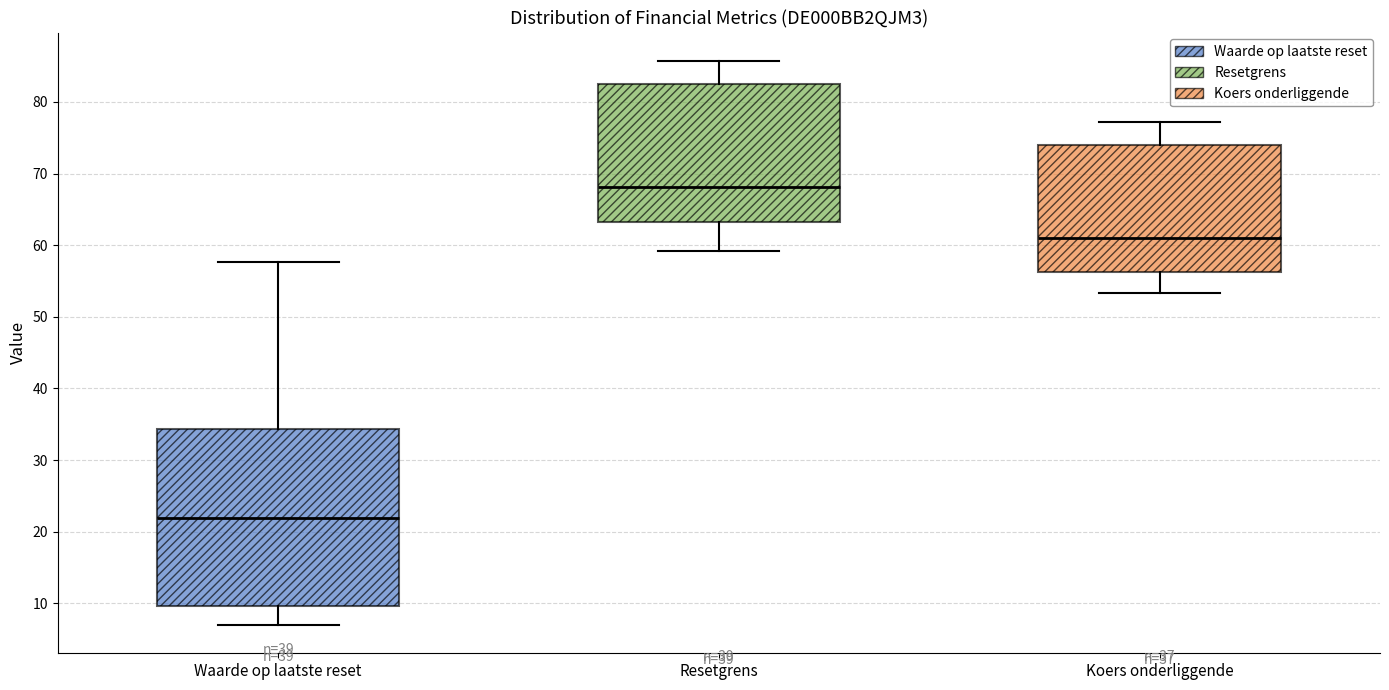

Which box has the lowest median line?

Waarde op laatste reset